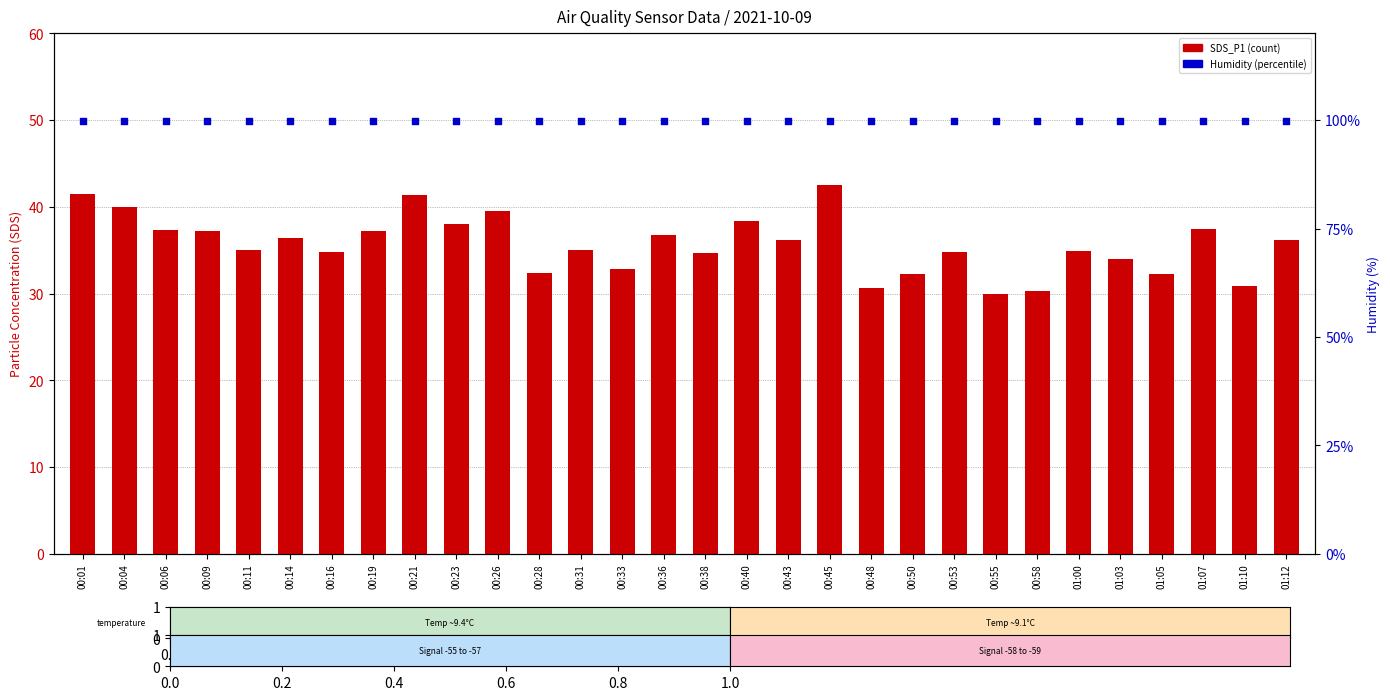

At how many categories does at least one series exceed 53?

30